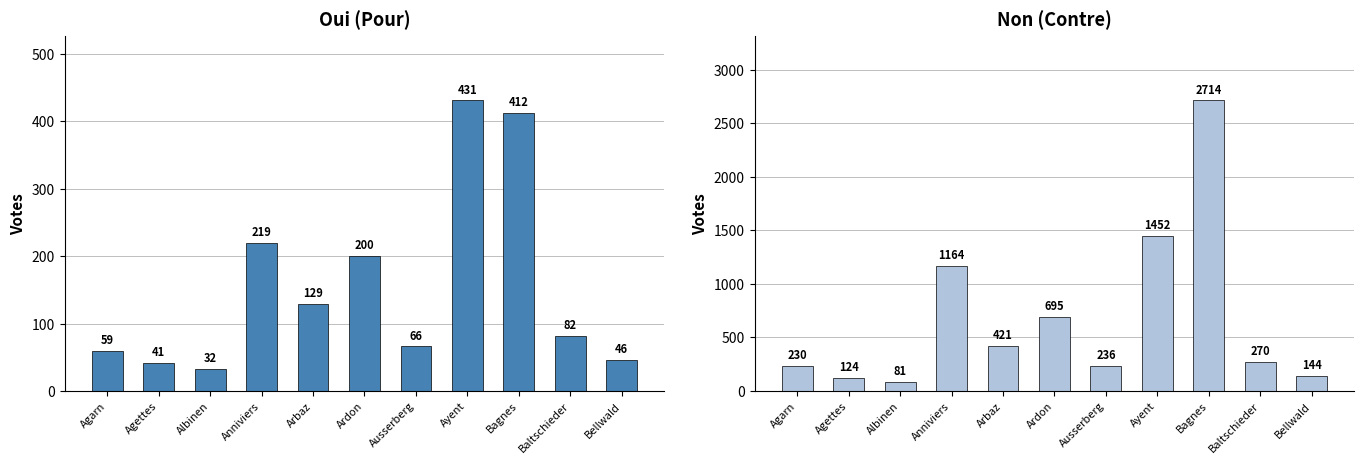

How many bars are there in each group?

2